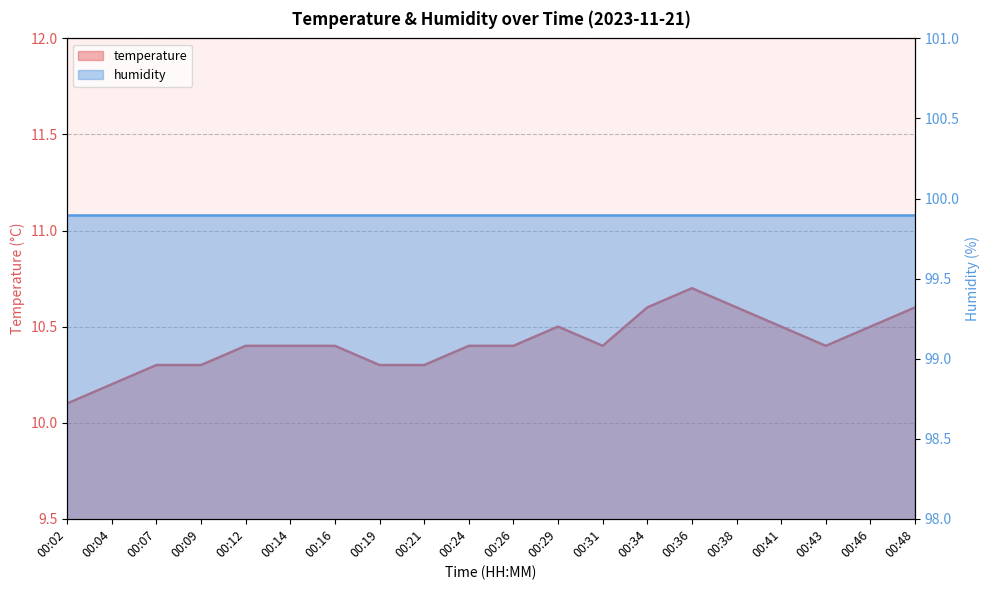

What is the change in value from 00:09 to 00:46?

+0.2